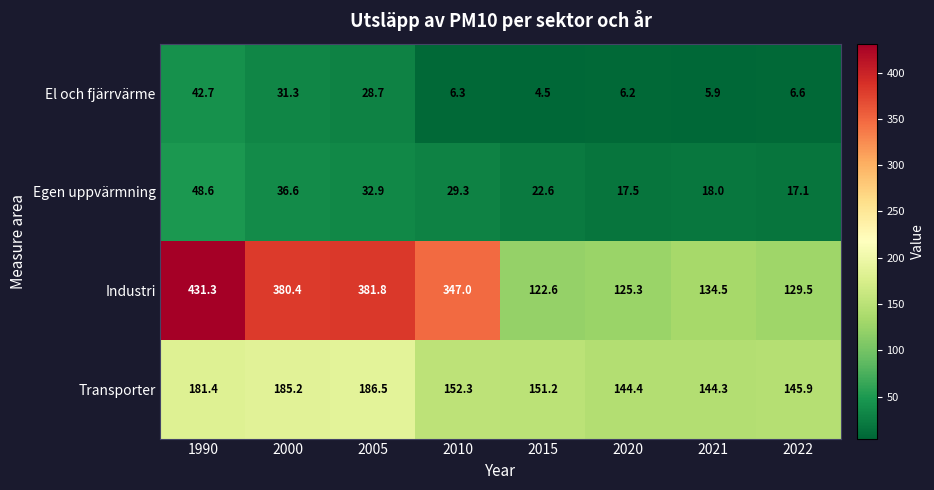

What is the average value of the El och fjärrvärme series?

16.5